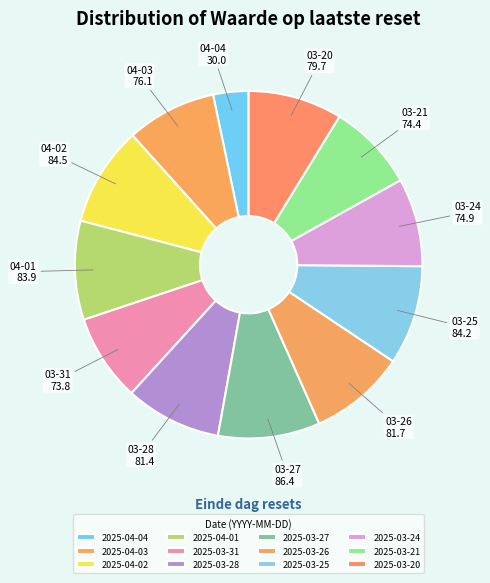

Which has a higher value, 2025-03-28 or 2025-03-26?

2025-03-26